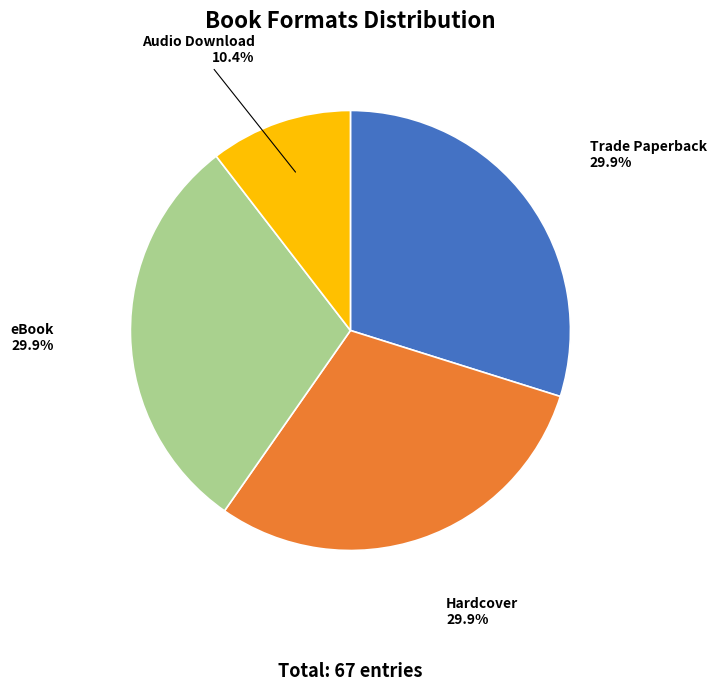

Does any single category account for the majority?

No